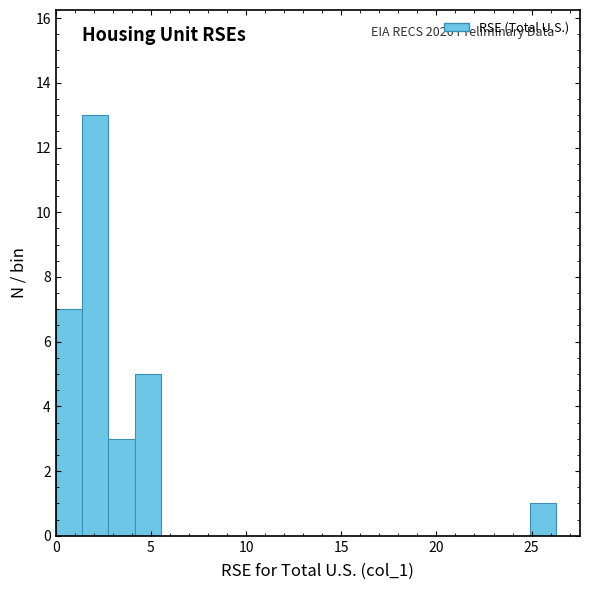

Read against the x-axis, roughly where is the centre of the tallest bar?

2.0